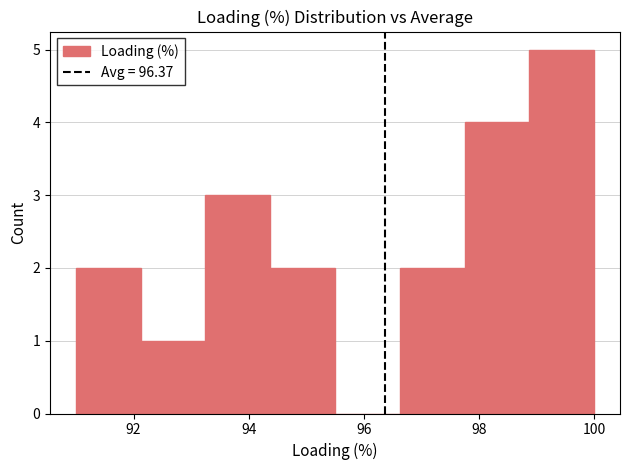

Reading left to right, transcribe this chart: for each bar, give the range it covers on the x-axis and its height. Neither the bar edges nor the heights are printed on the chart, so give them approximately, as read against the axes.

91.0 to 92.2: 2
92.2 to 93.2: 1
93.2 to 94.4: 3
94.4 to 95.6: 2
95.6 to 96.6: 0
96.6 to 97.8: 2
97.8 to 98.8: 4
98.8 to 100.0: 5